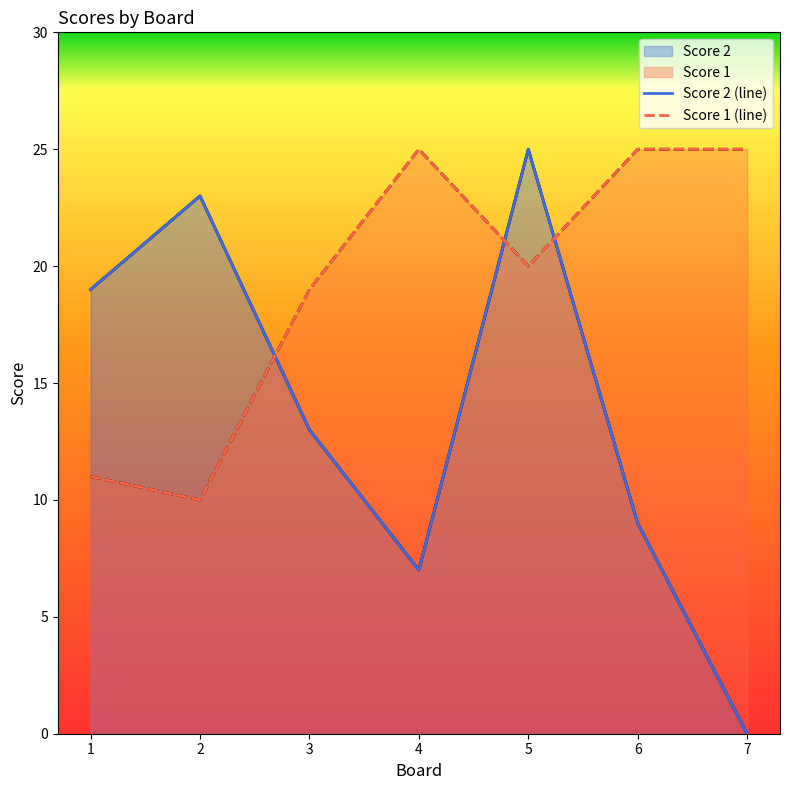

Which series has the largest total across all categories?

Score 1 (line)